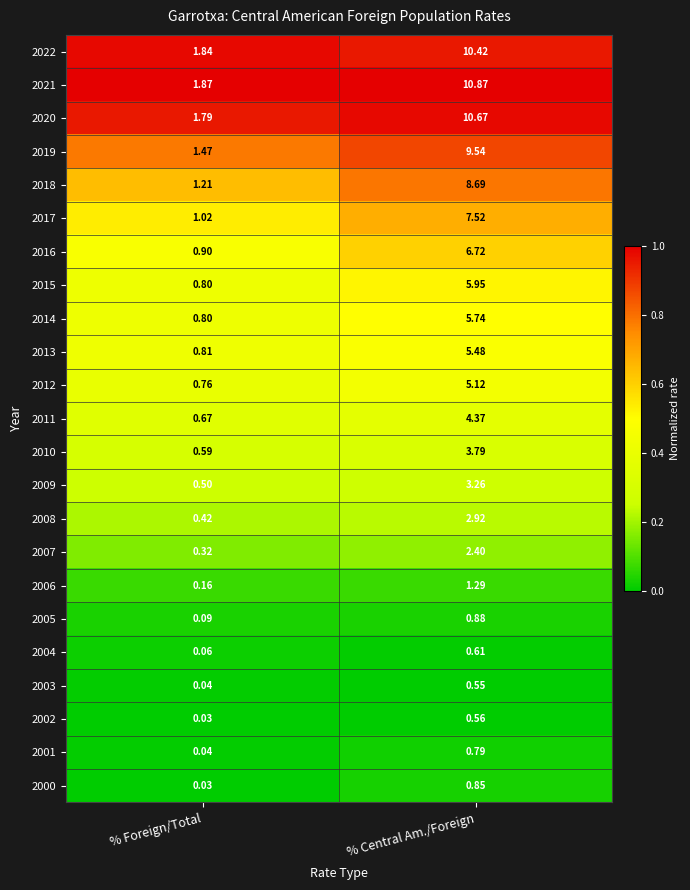

Which series changed the most between % Foreign/Total and % Central Am./Foreign?

2021